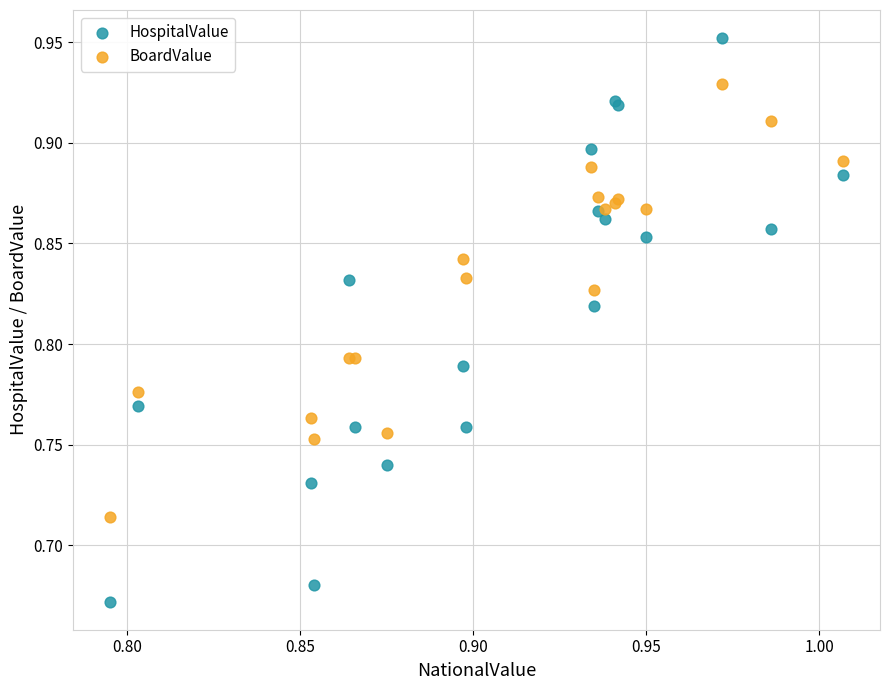

Which series reaches the maximum Y coordinate?

HospitalValue